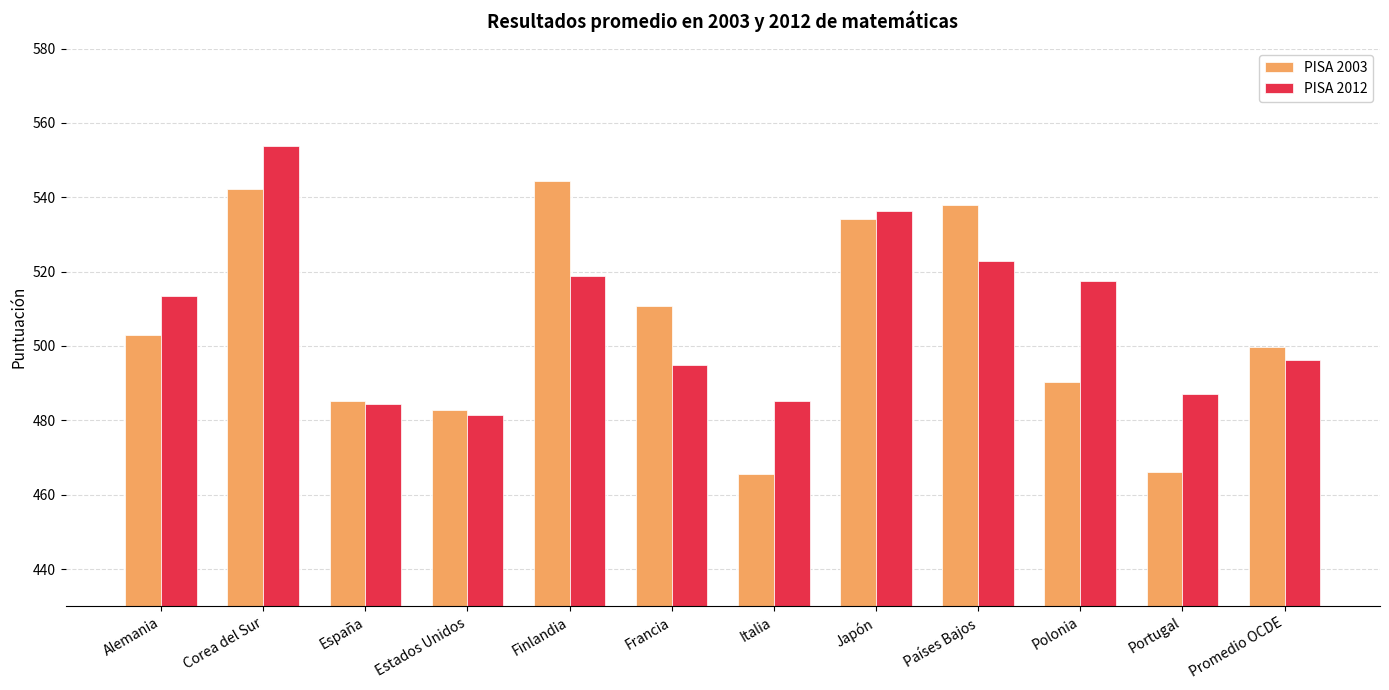

The value of PISA 2003 at Portugal is 638.5. True or false?

False